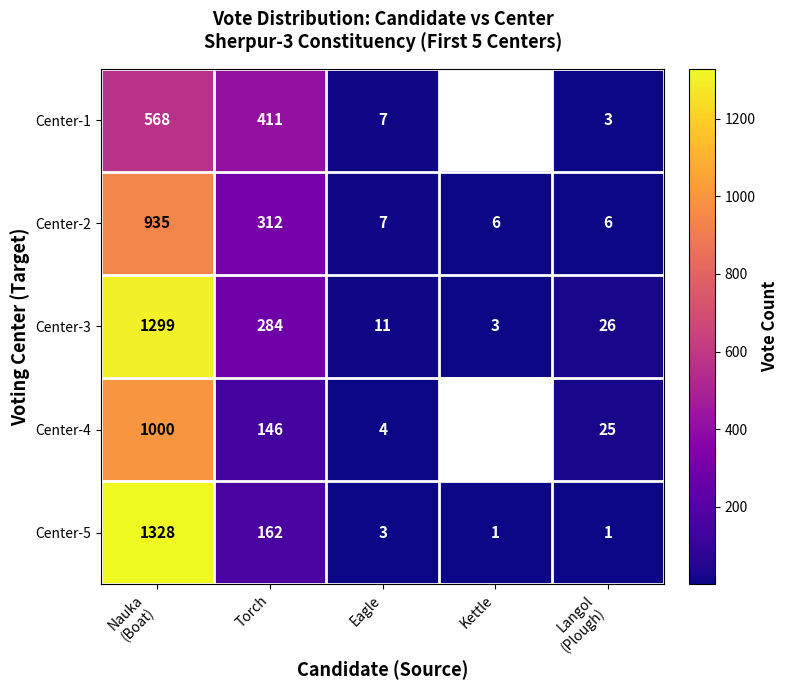

Which label corresponds to the largest value in the chart?

Nauka
(Boat)